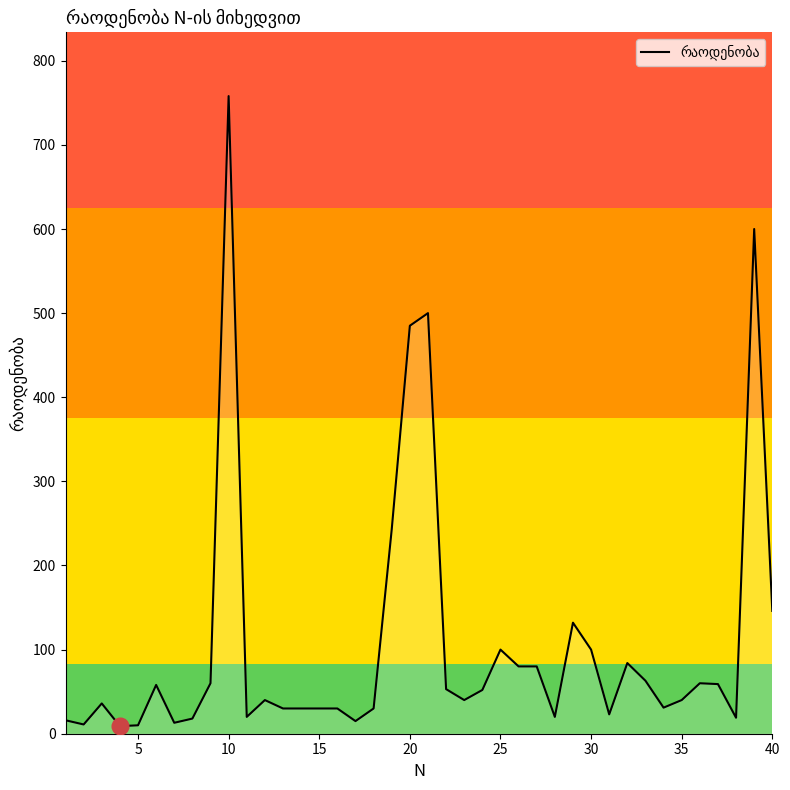

What is the difference between the maximum and minimum values?

749